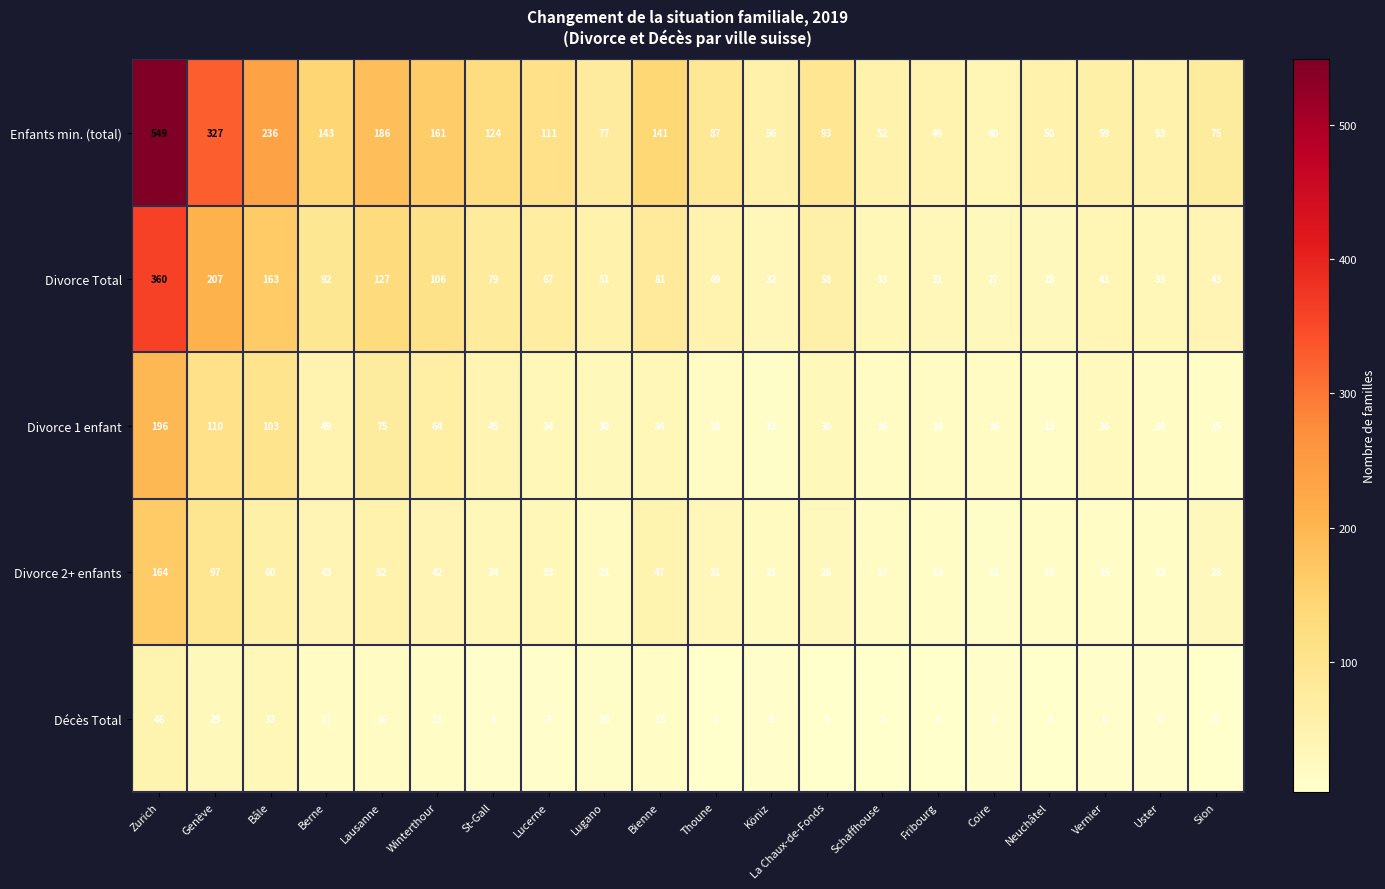

At which category is the sum across all series the highest?

Zurich